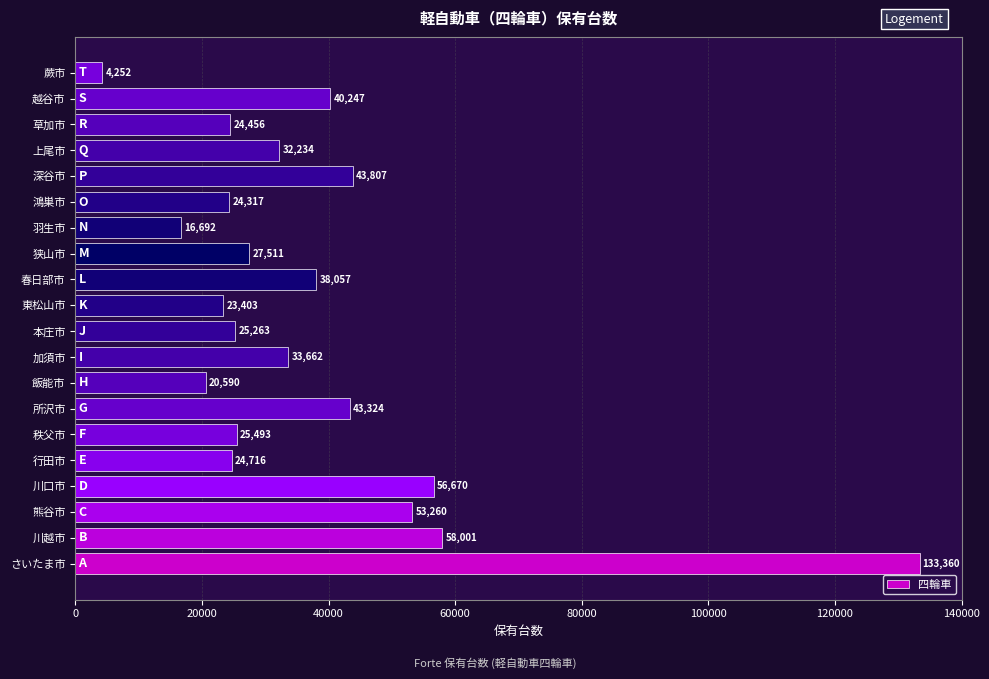

How many bars are there in total?

20